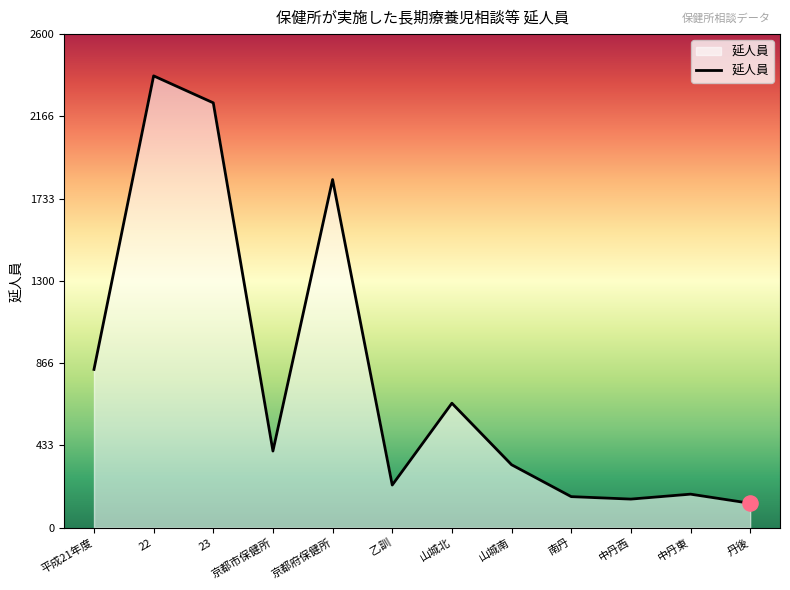

Between 22 and 山城北, which is larger?

22